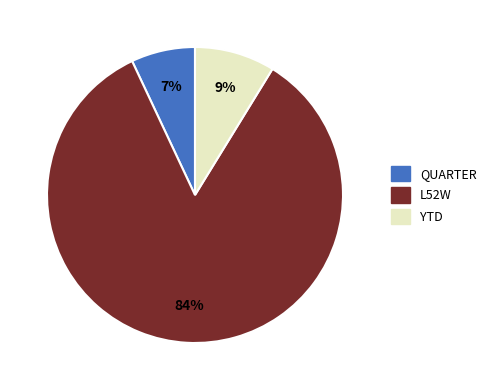

Between L52W and QUARTER, which is larger?

L52W